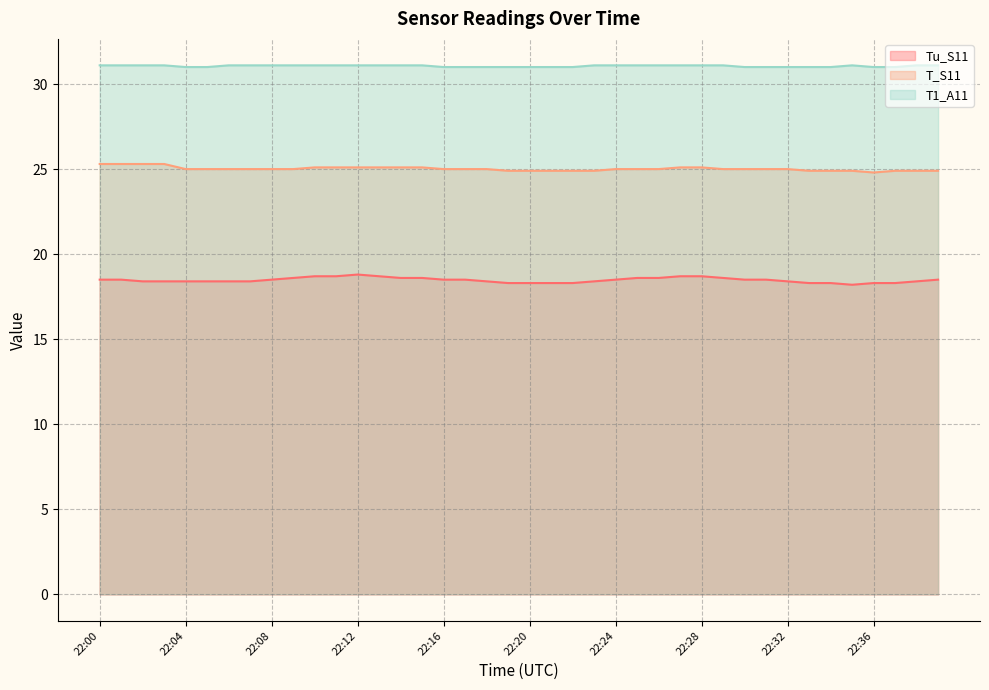

True or false: T1_A11 has a value of 31.1 at 22:35.

True